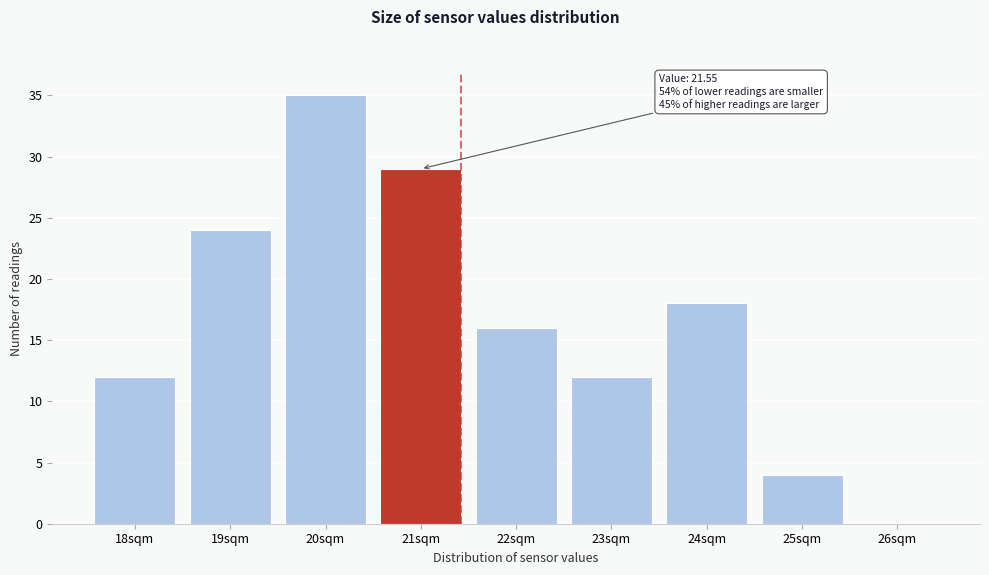

Reading left to right, what are all the values shown in this chart?

18sqm=12	19sqm=24	20sqm=35	21sqm=29	22sqm=16	23sqm=12	24sqm=18	25sqm=4	26sqm=0